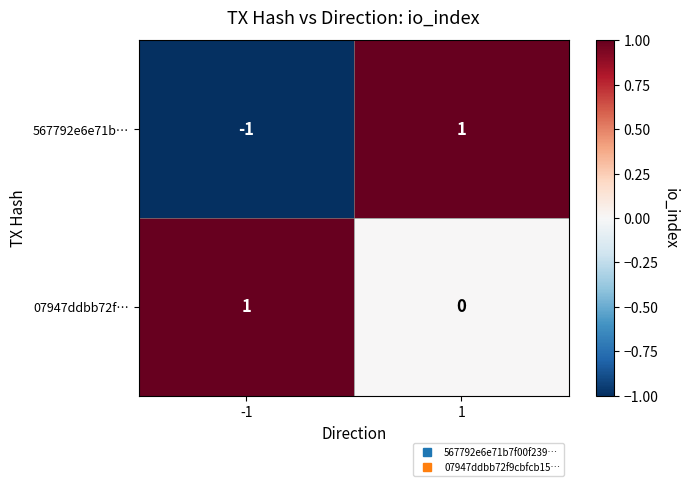

At 1, list the series in order from largest to smallest.

567792e6e71b…, 07947ddbb72f…